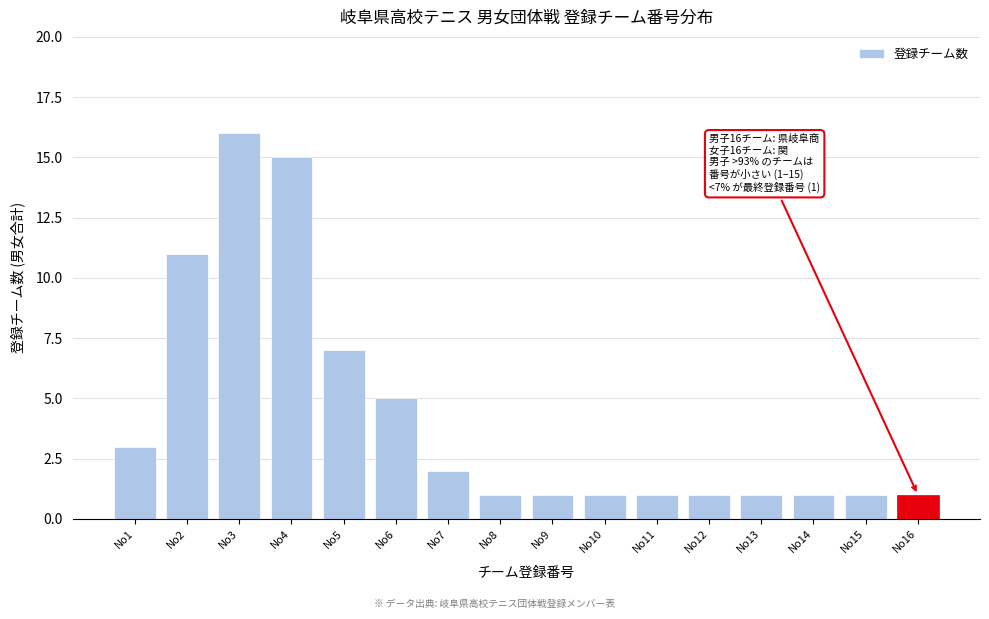

Reading left to right, extract all data points from this chart.

No1=3	No2=11	No3=16	No4=15	No5=7	No6=5	No7=2	No8=1	No9=1	No10=1	No11=1	No12=1	No13=1	No14=1	No15=1	No16=1